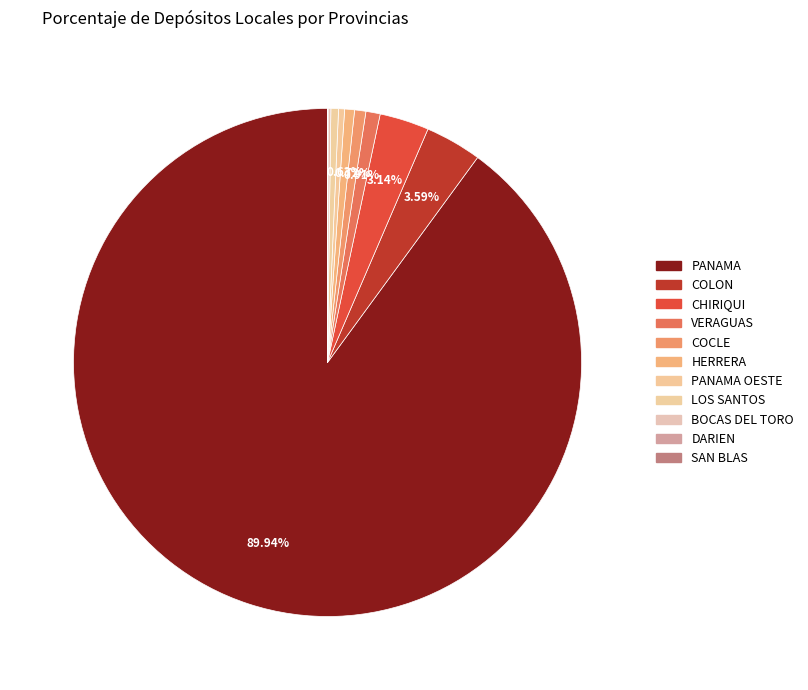

Which category has the biggest portion of the pie?

PANAMA